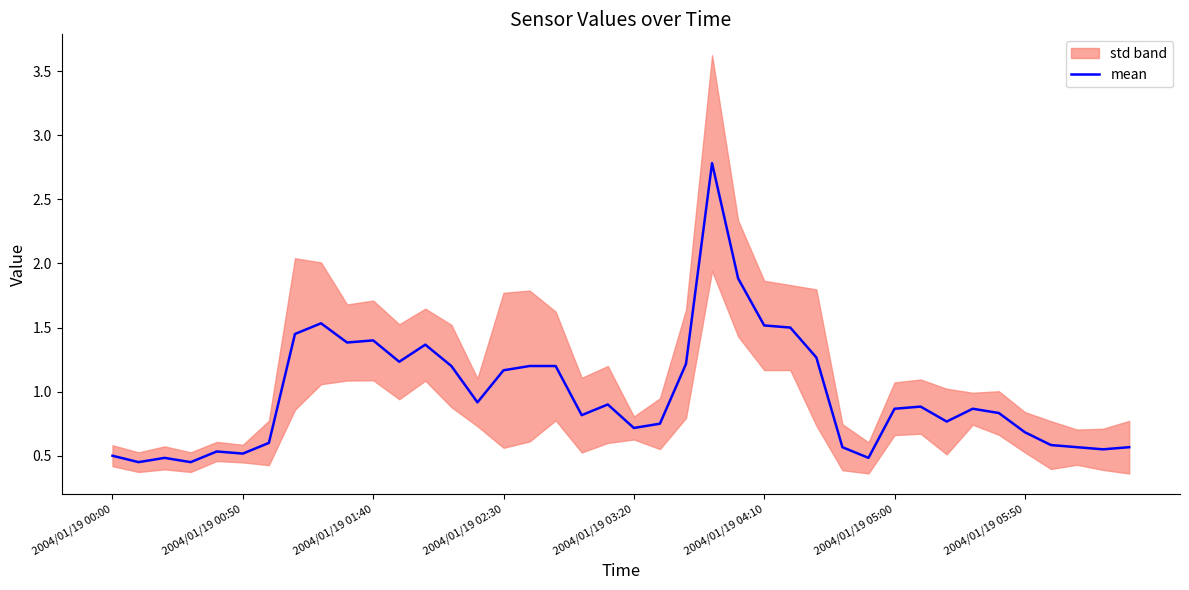

How many points are higher than both their immediate neighbors (excluding endpoints)?

10